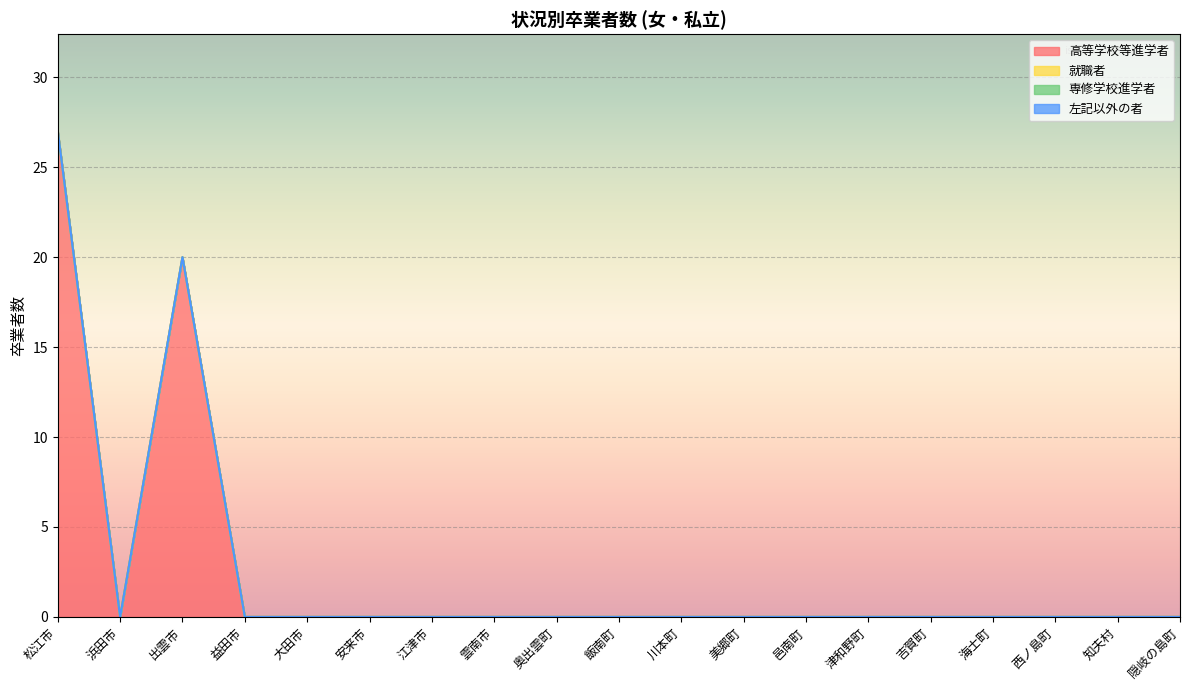

Which series changed the most between 邑南町 and 吉賀町?

高等学校等進学者